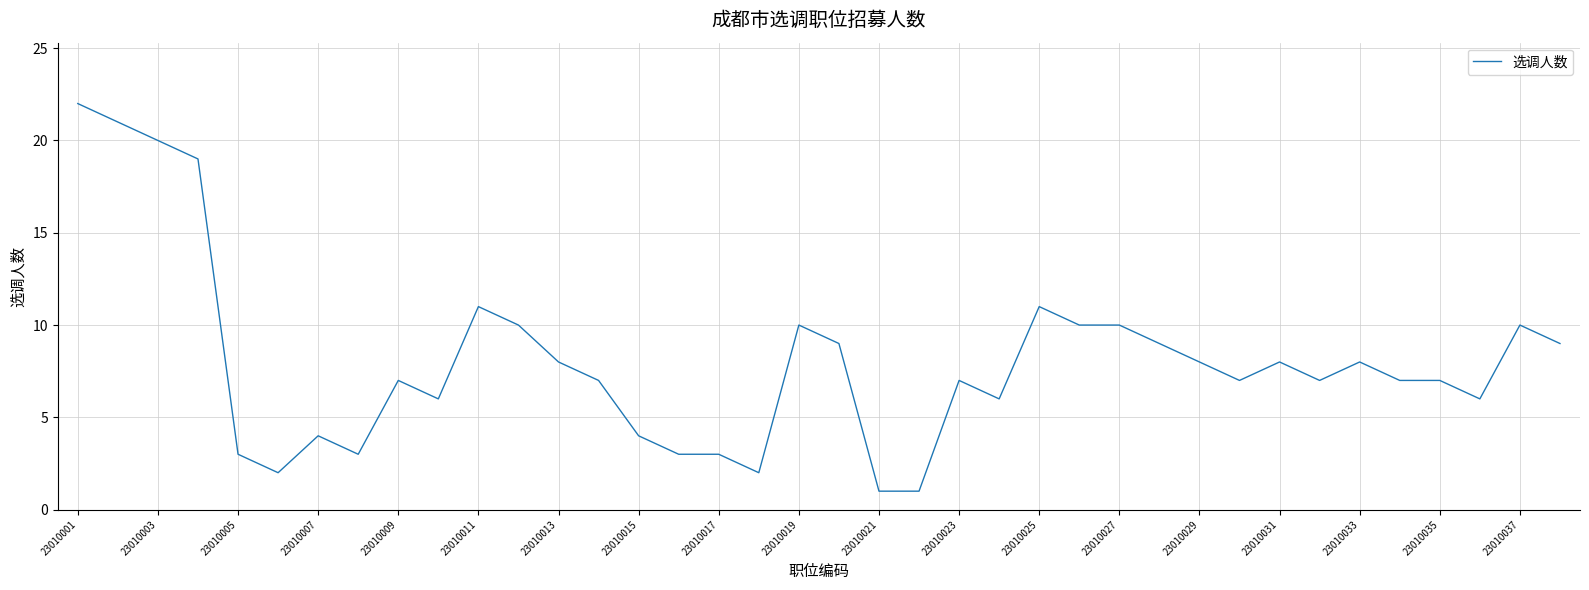

What is the minimum value shown in the chart?

1